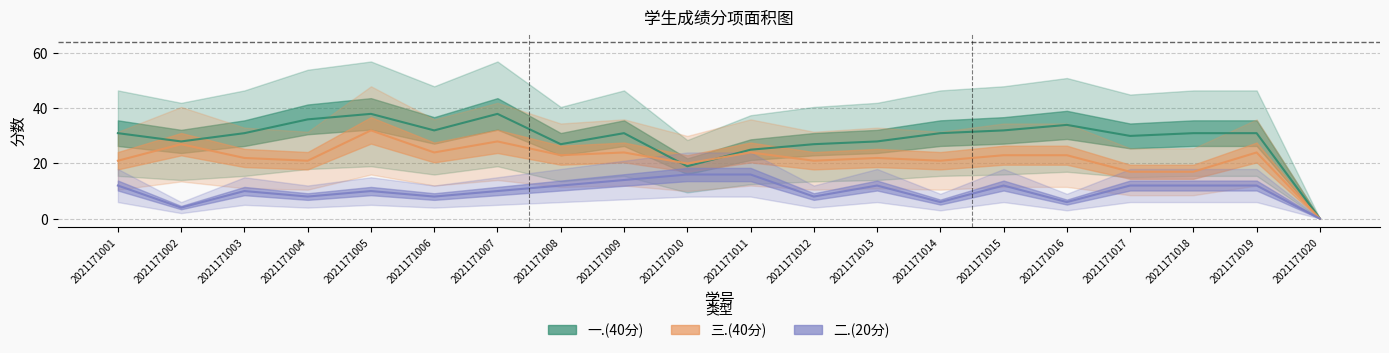

Reading left to right, list all the values displayed in this chart.

一.(40分): 31	28	31	36	38	32	38	27	31	19	25	27	28	31	32	34	30	31	31	0
三.(40分): 21	27	22	21	32	24	28	23	24	20	24	21	22	21	23	23	17	17	24	0
二.(20分): 12	4	10	8	10	8	10	12	14	16	16	8	12	6	12	6	12	12	12	0